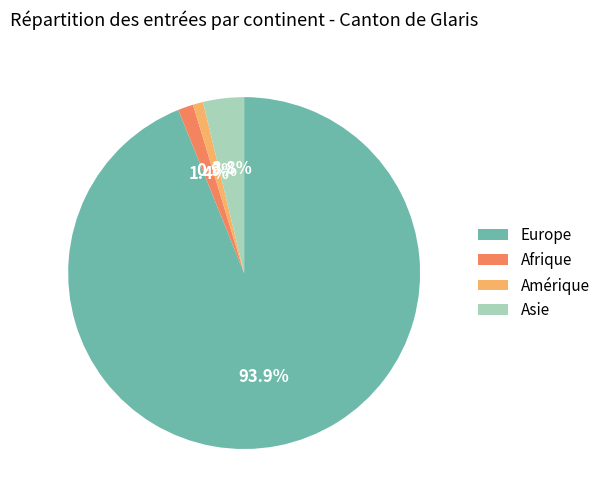

Between Europe and Afrique, which is larger?

Europe